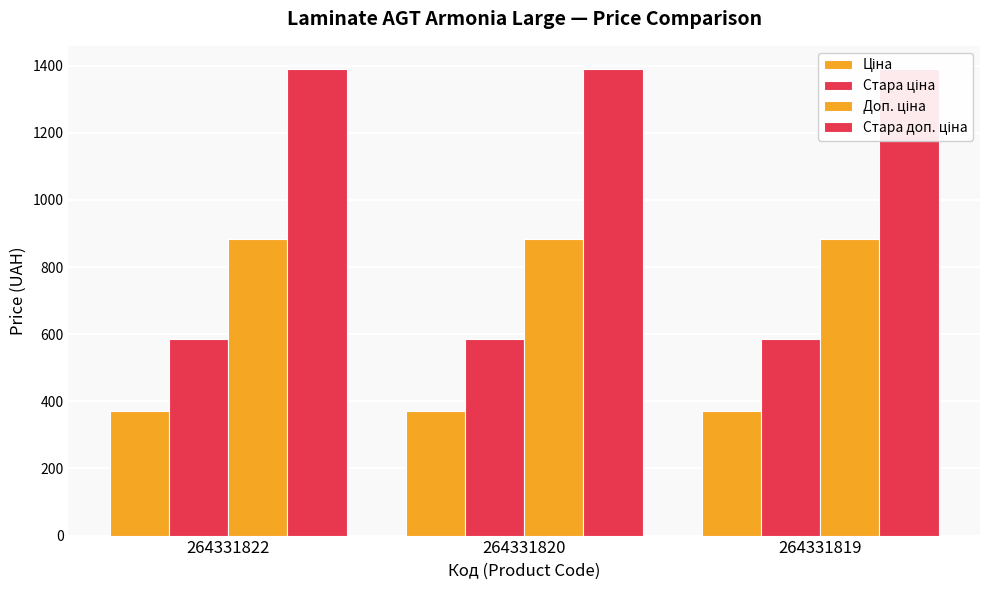

List the labels in order of Ціна value, smallest first.

264331822, 264331820, 264331819